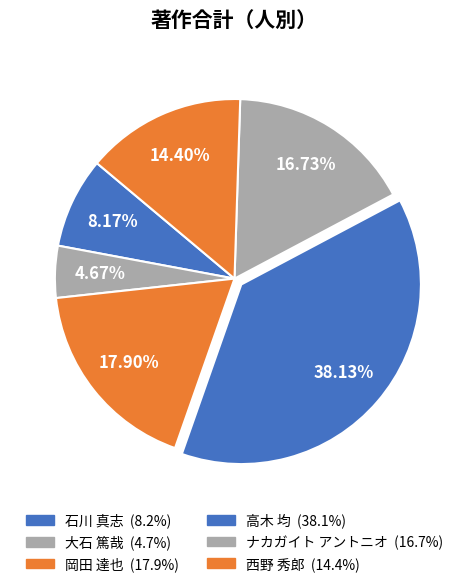

Approximately how many times larger is the value at 石川 真志 compared to ナカガイト アントニオ?

0.5